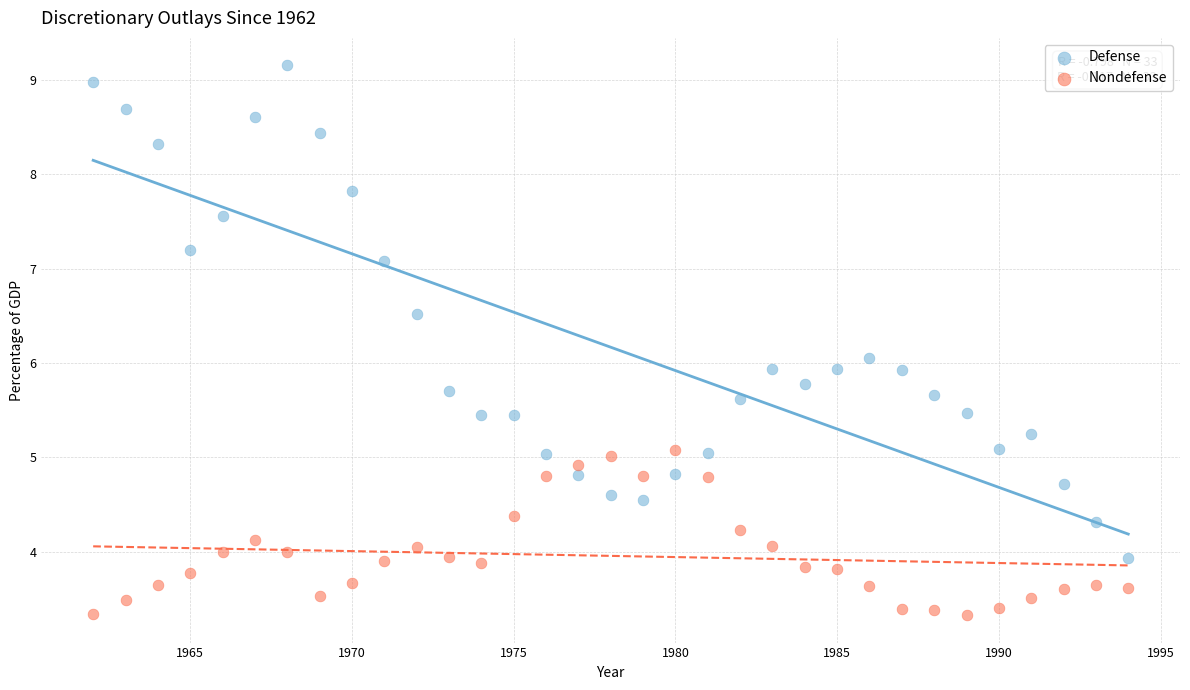

Which series contains the highest Y value?

Defense